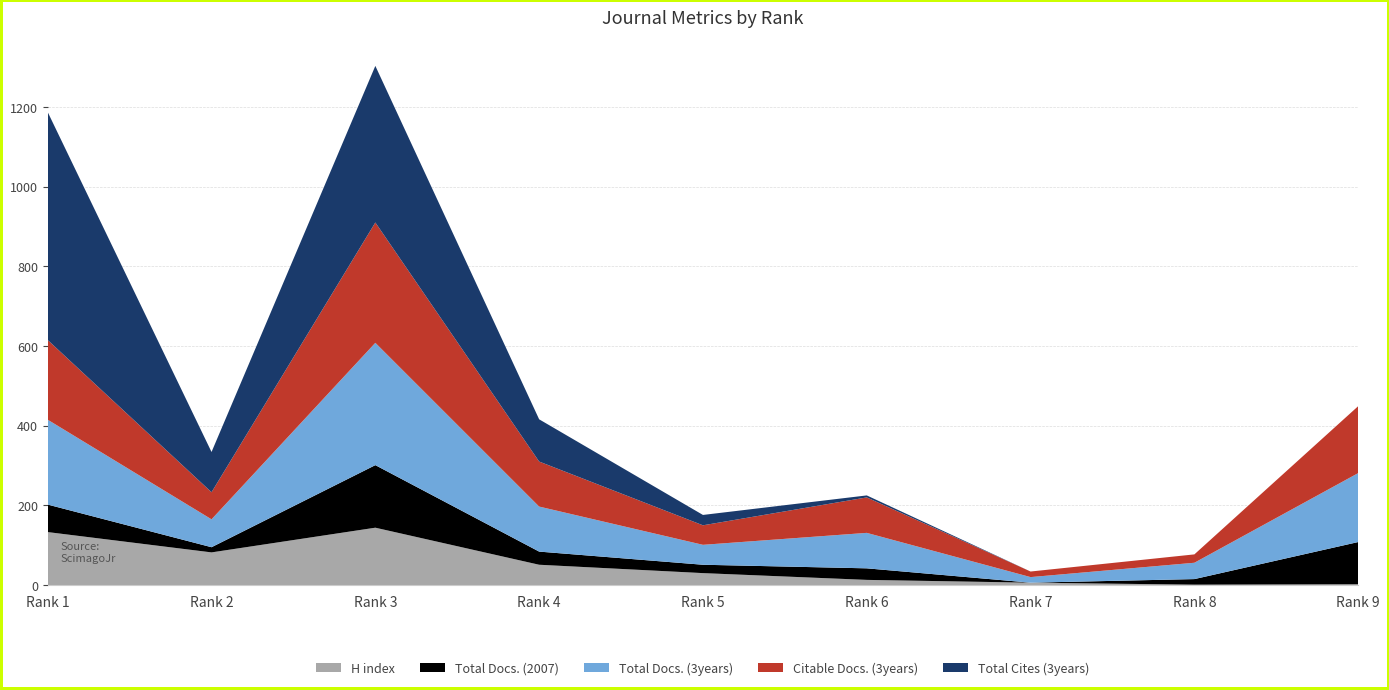

Reading left to right, what are all the values shown in this chart?

H index: 1=133	2=82	3=144	4=51	5=30	6=13	7=6	8=1	9=2
Total Docs. (2007): 1=69	2=13	3=157	4=33	5=21	6=29	7=0	8=14	9=106
Total Docs. (3years): 1=213	2=70	3=307	4=113	5=50	6=89	7=14	8=41	9=173
Citable Docs. (3years): 1=200	2=68	3=302	4=113	5=49	6=89	7=14	8=21	9=168
Total Cites (3years): 1=572	2=101	3=393	4=106	5=26	6=5	7=0	8=0	9=0